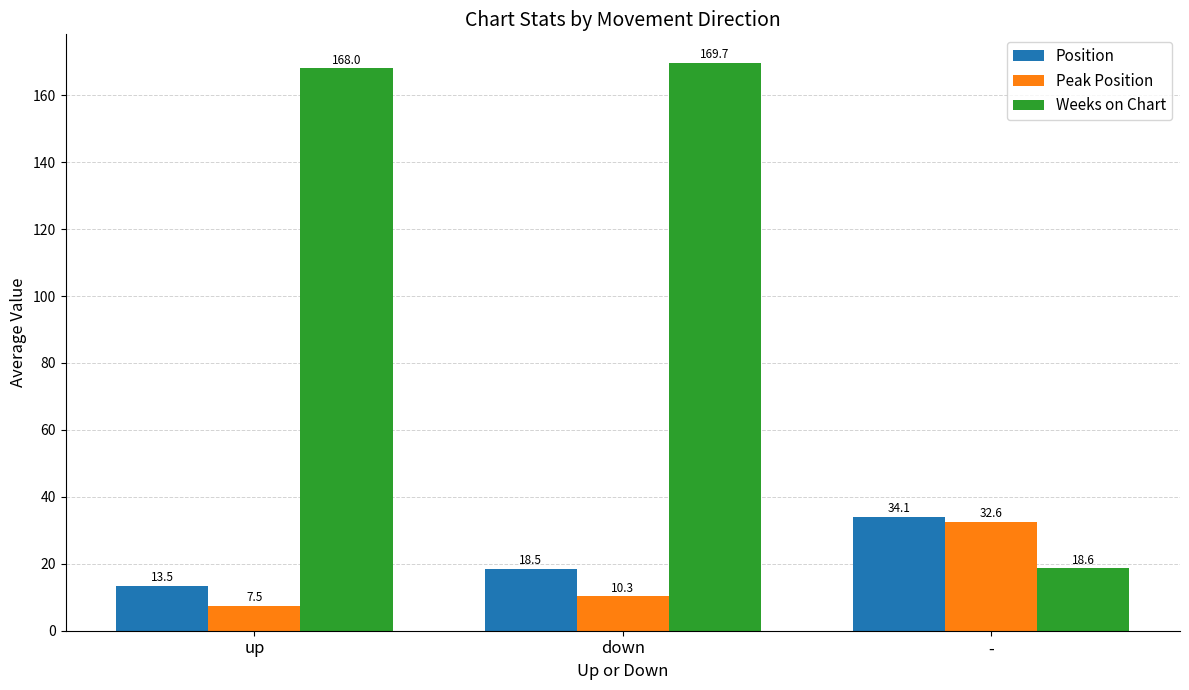

What is the label of the 3rd bar from the left?

-